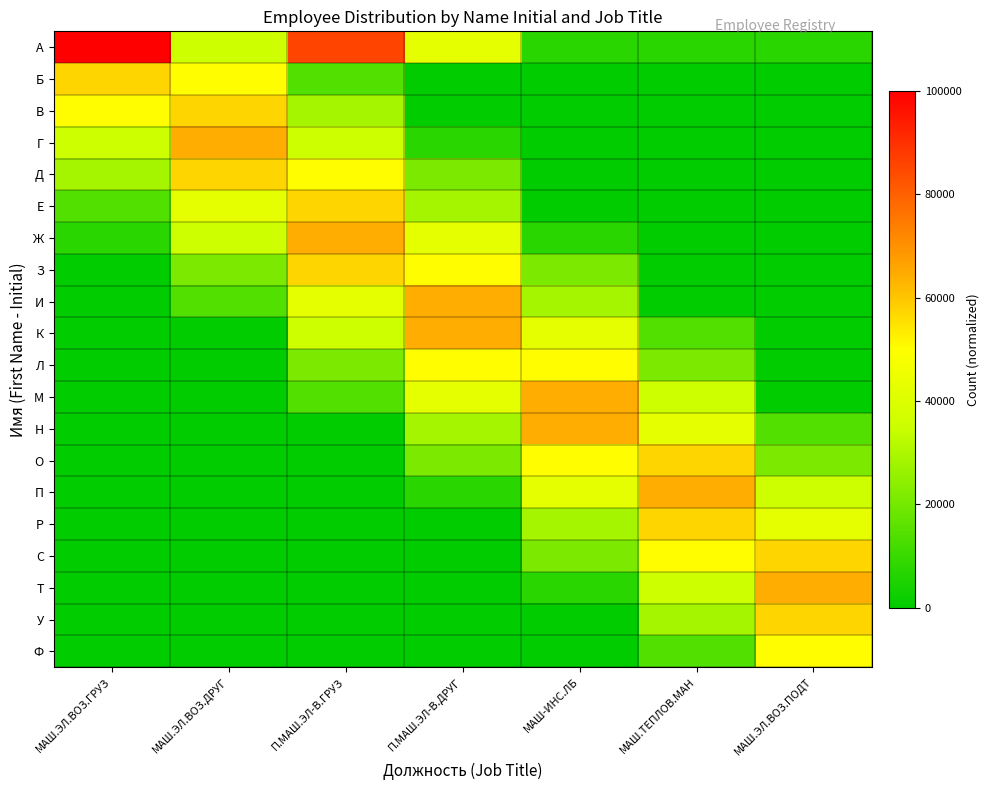

Rank the series by their maximum value, from highest to lowest.

А, Г, Ж, И, К, М, Н, П, Т, Б, В, Д, Е, З, О, Р, С, У, Л, Ф